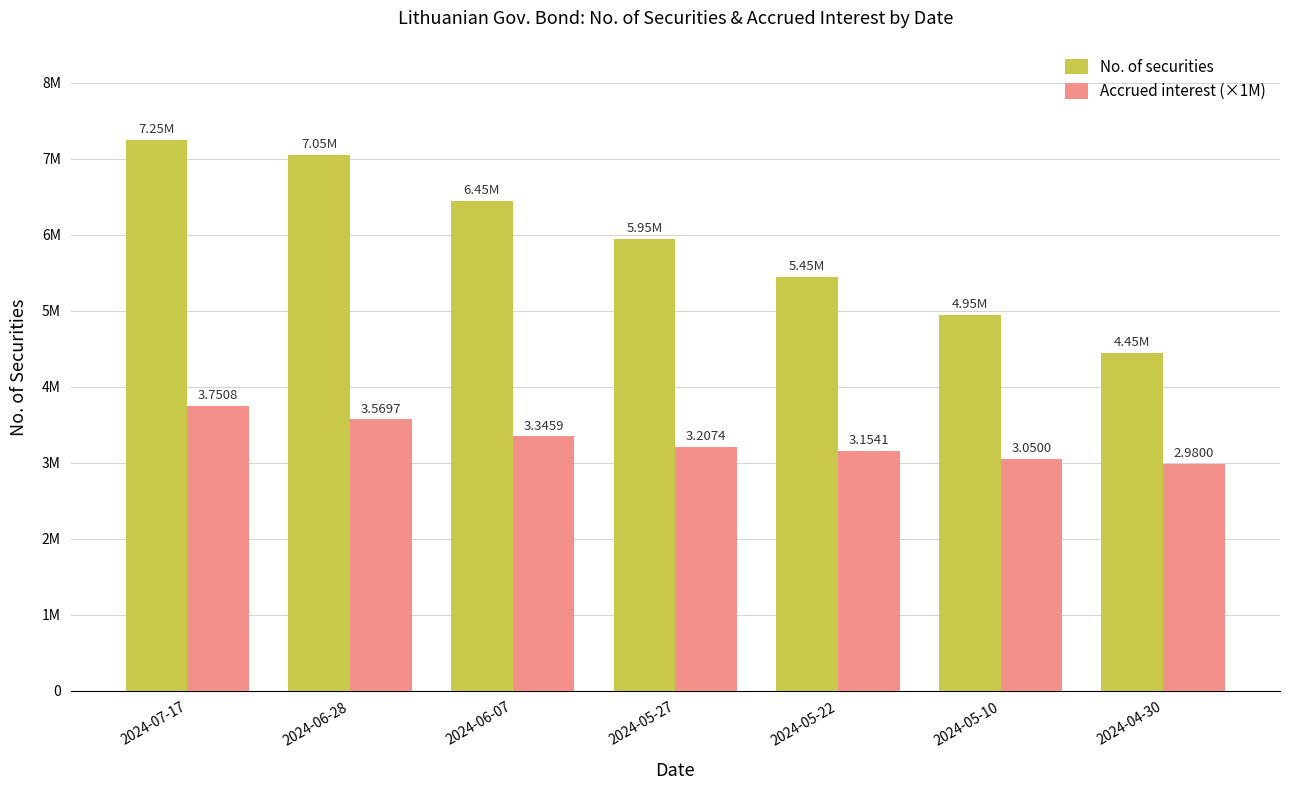

At which category does the chart reach its minimum across all series?

2024-04-30